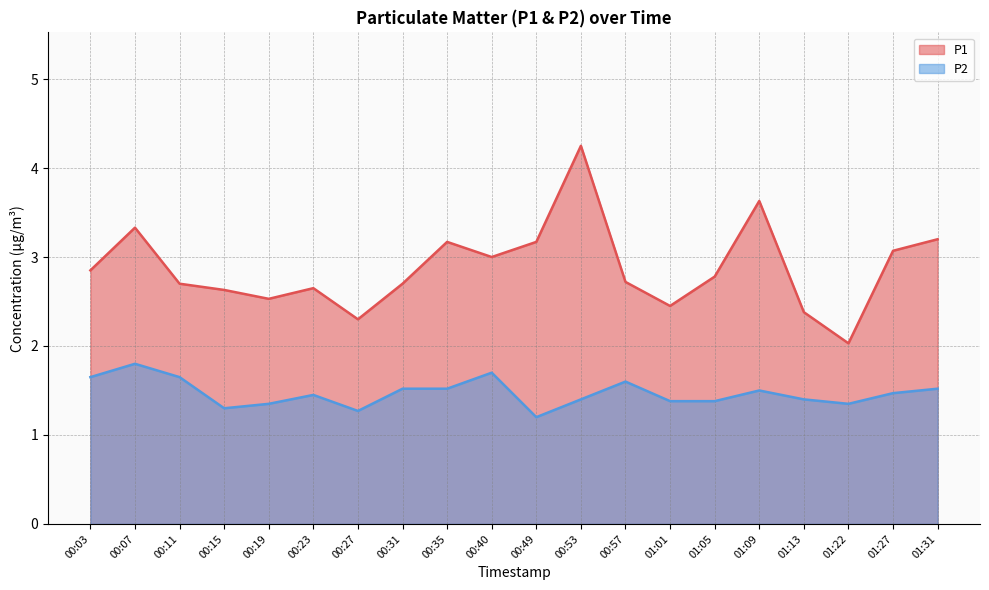

What is the sum of the P2 values at 01:27 and 01:22?

2.8